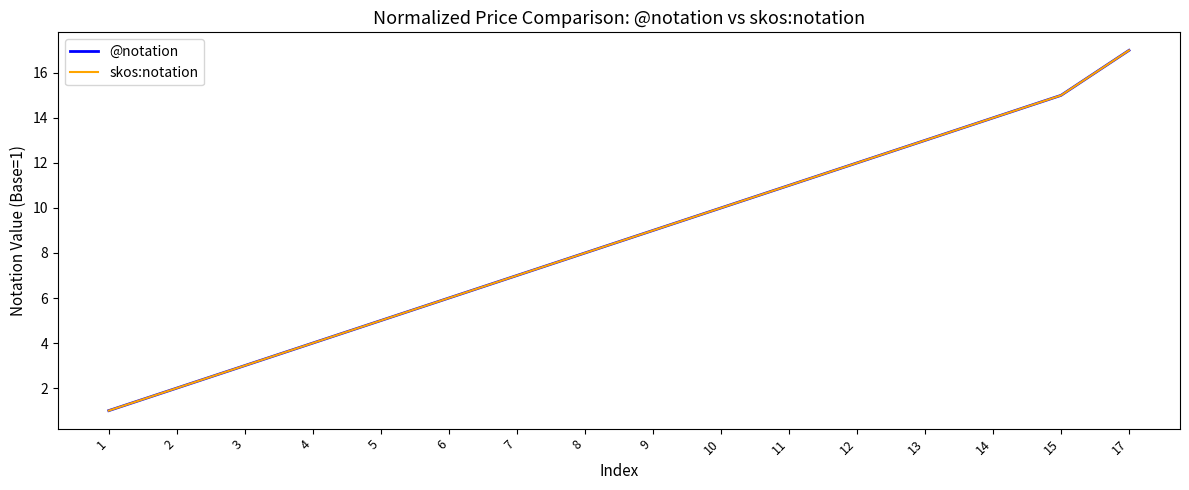

Which series has the largest total across all categories?

@notation